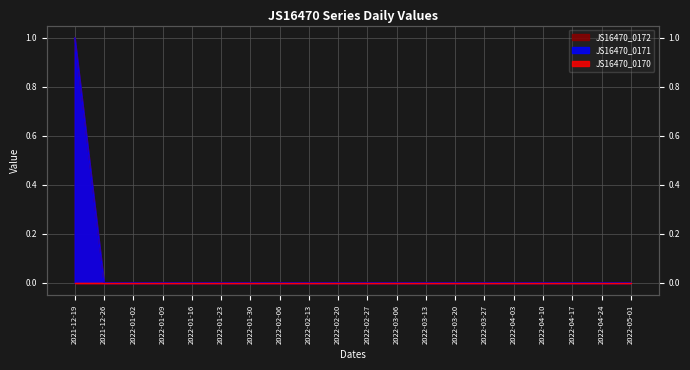

The value of JS16470_0171 at 2022-03-13 is 0. True or false?

False